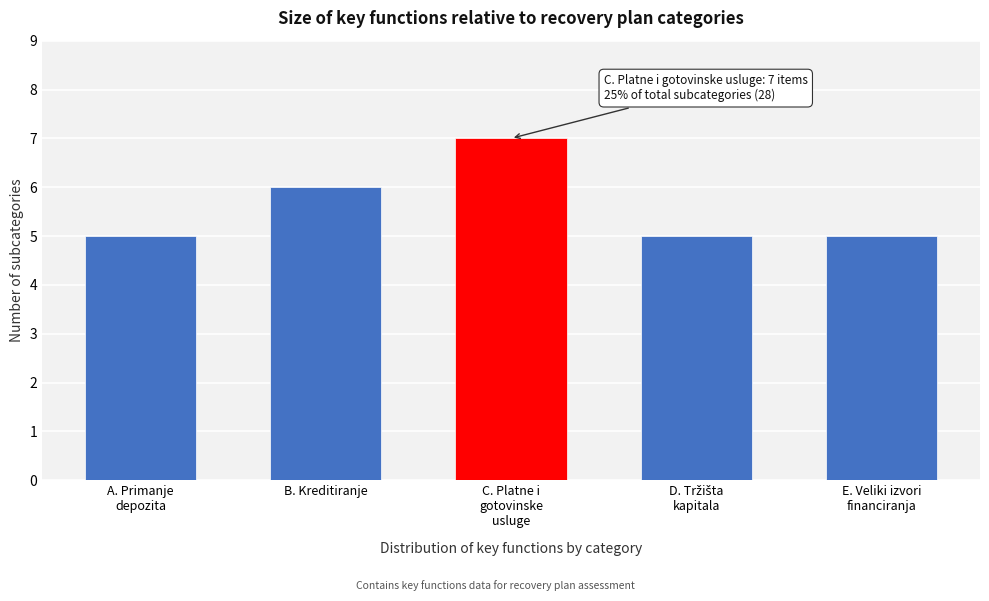

Reading left to right, list all the values displayed in this chart.

5	6	7	5	5